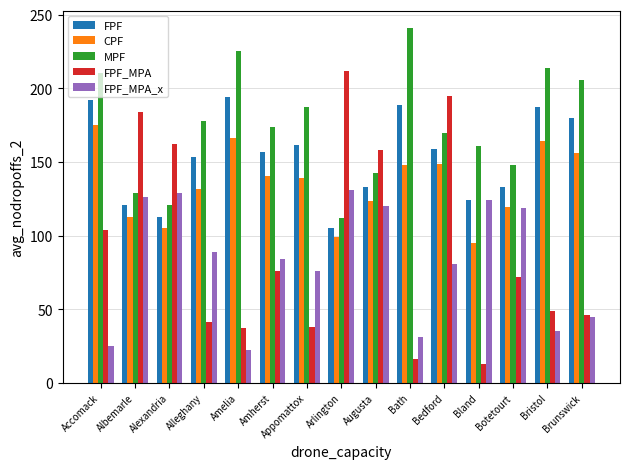

What is the difference between the MPF values at Bland and Botetourt?

12.8